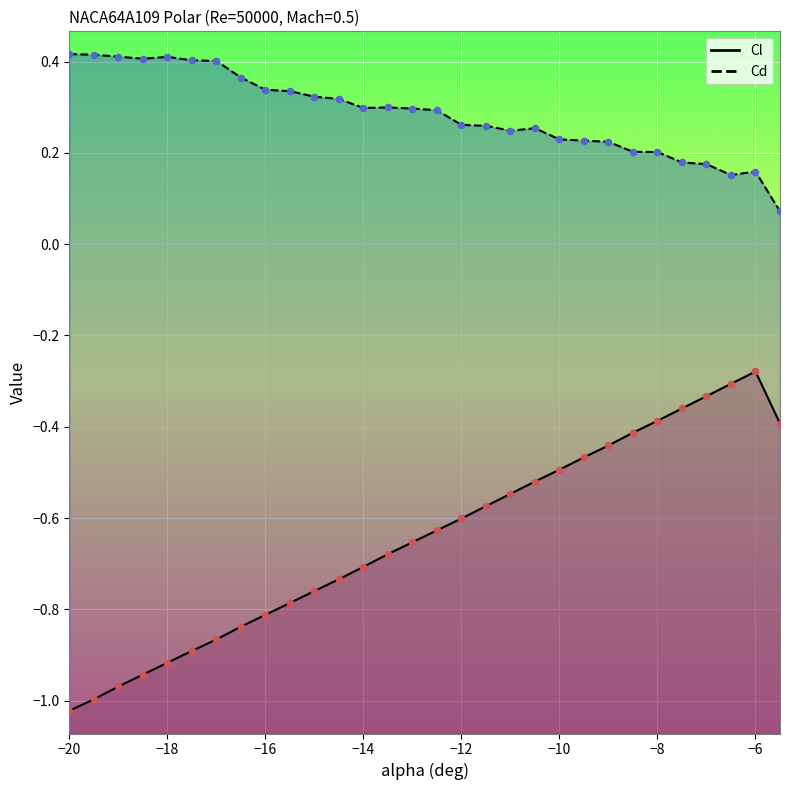

What is the total value across all series at -7.0?

-0.2